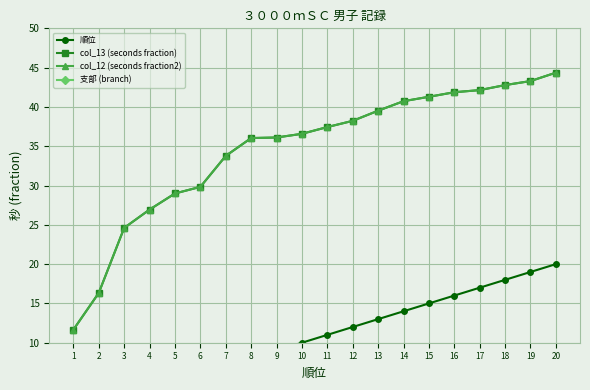

The col_13 (seconds fraction) series shows 30.1 at 20. True or false?

False